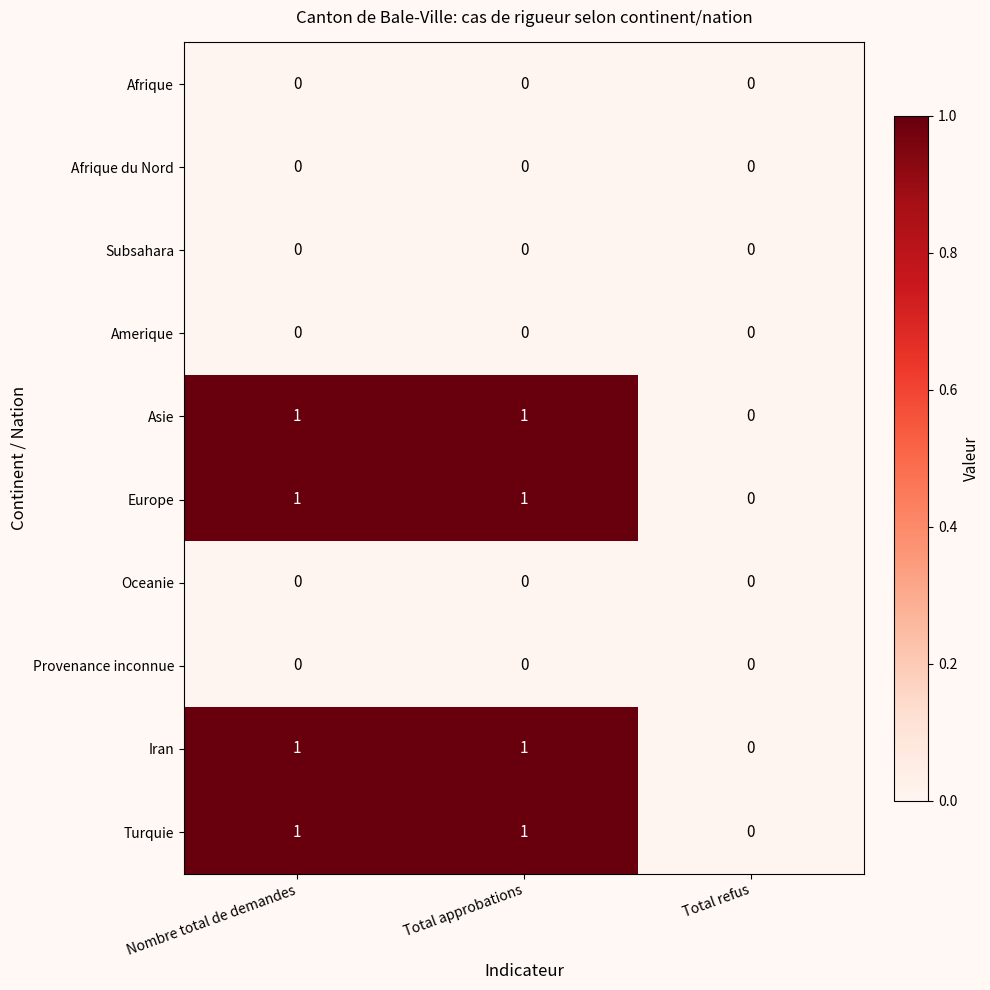

The Iran series shows -1 at Total refus. True or false?

False